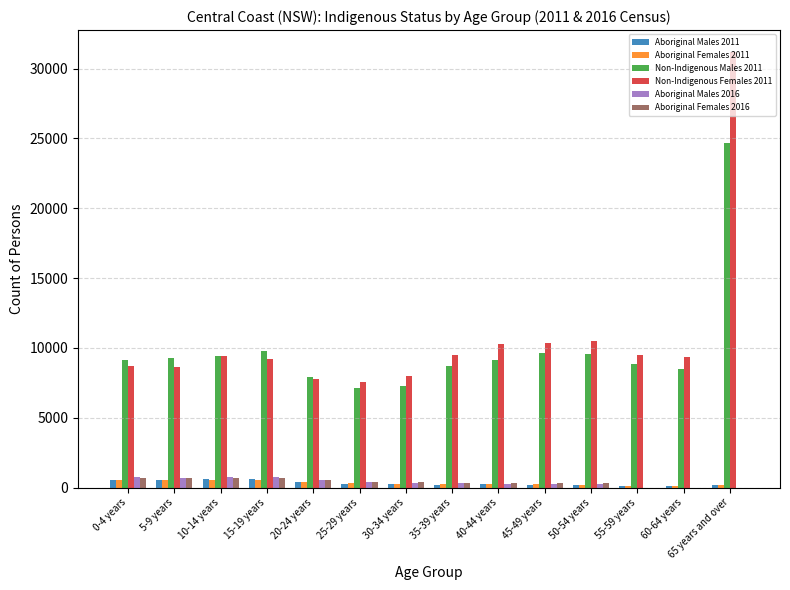

At which category is the sum across all series the highest?

65 years and over